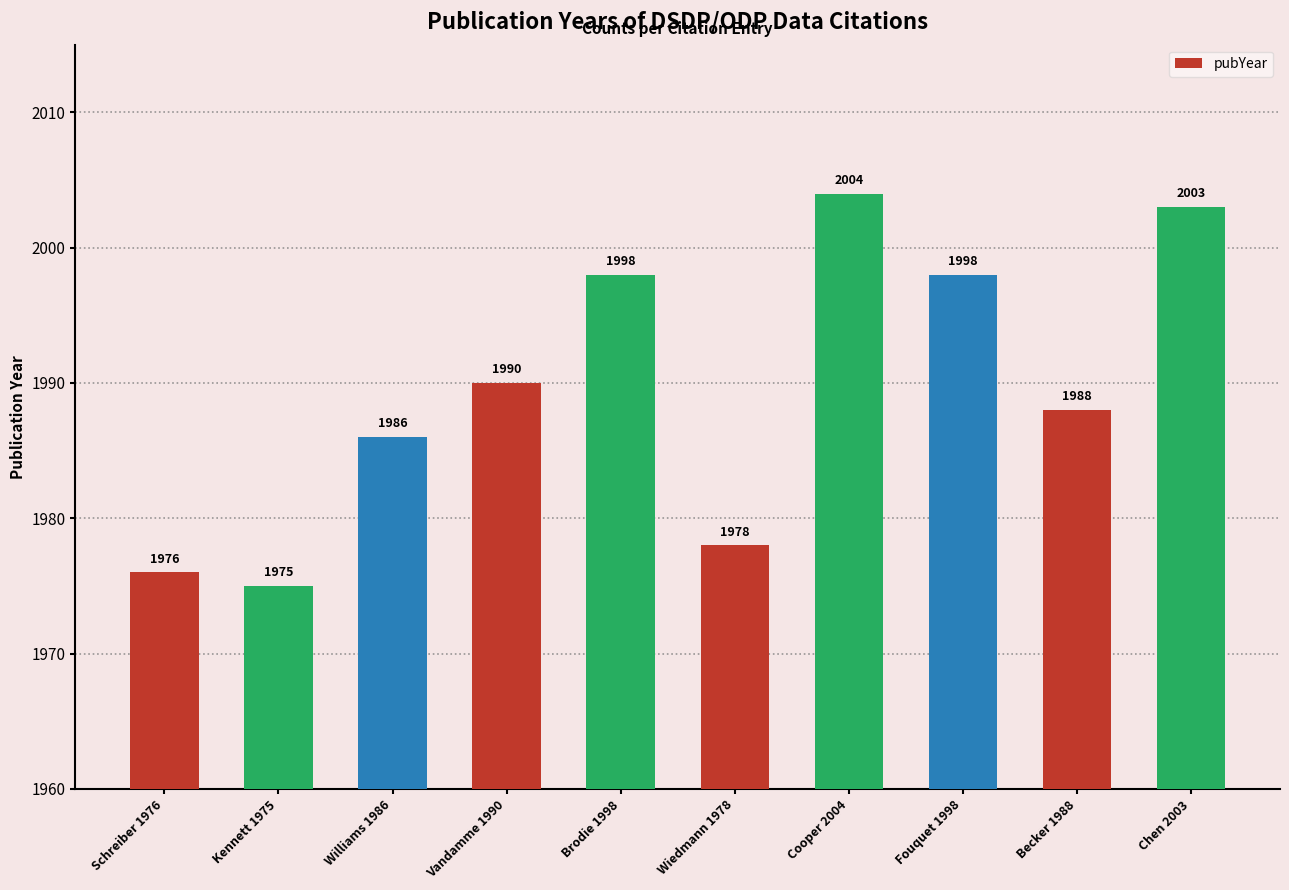

Between Becker 1988 and Wiedmann 1978, which is larger?

Becker 1988